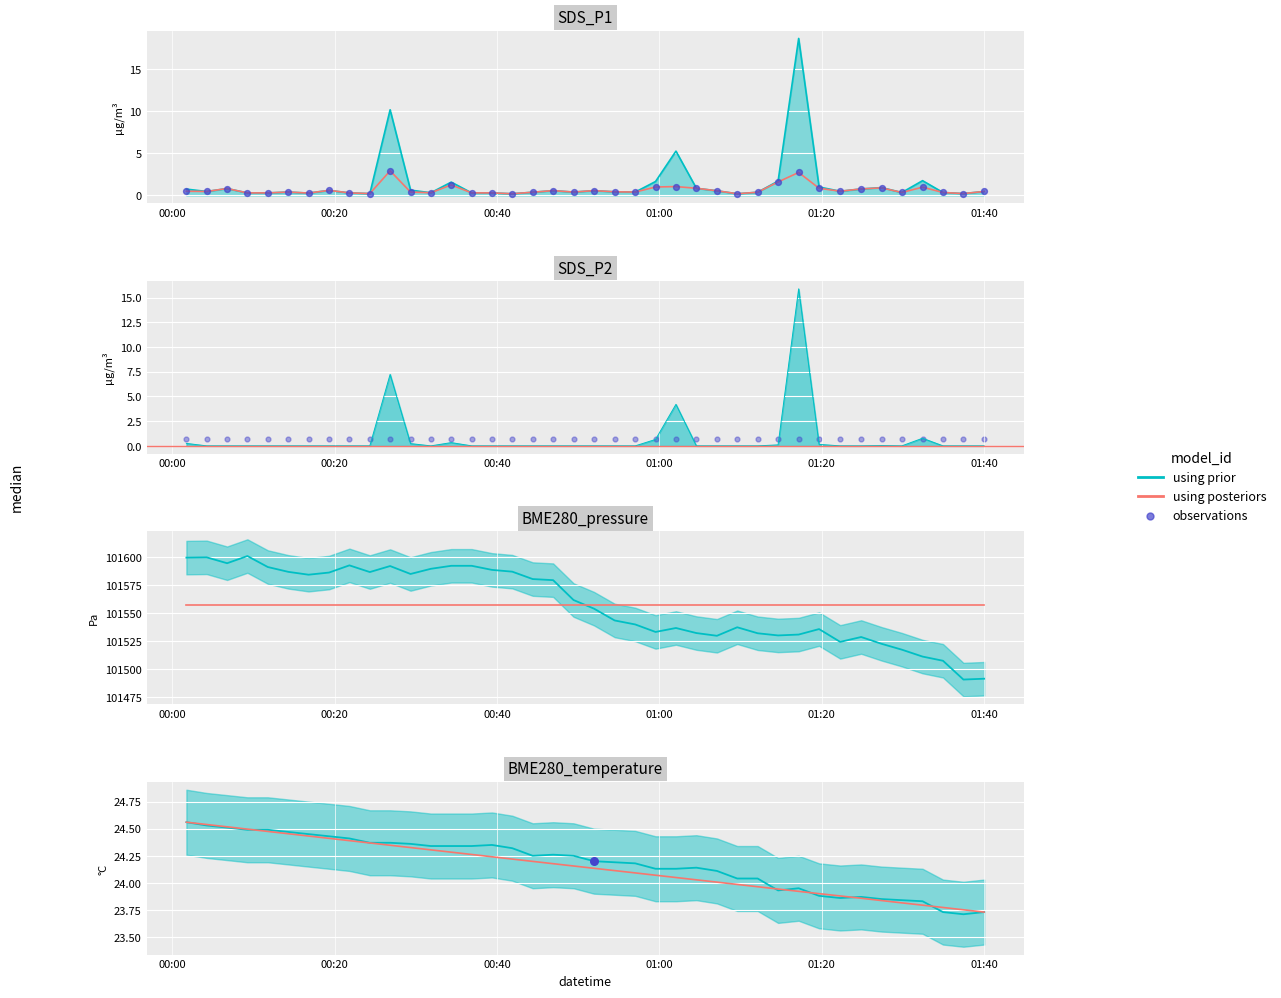

Is the value of SDS_P2 at 5 greater than the value of BME280_temperature at 9?

No